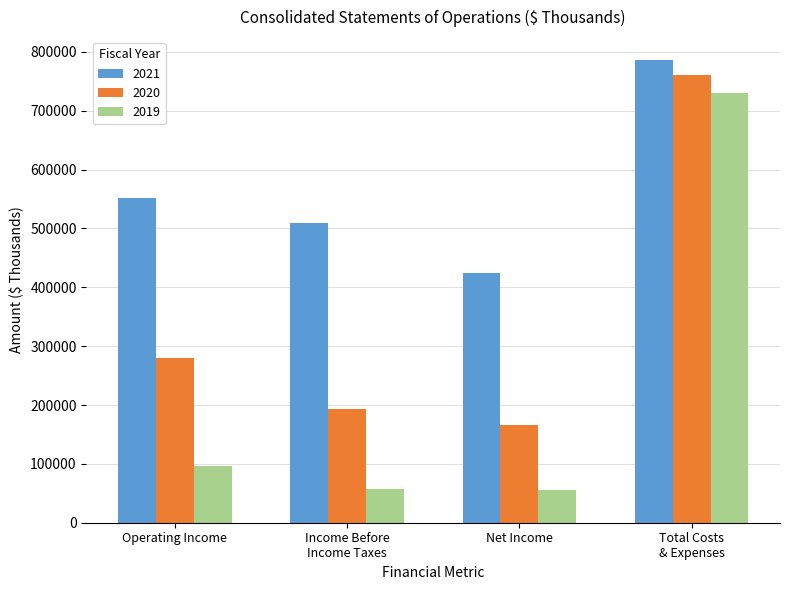

Which category has the lowest value in the 2021 series?

Net Income